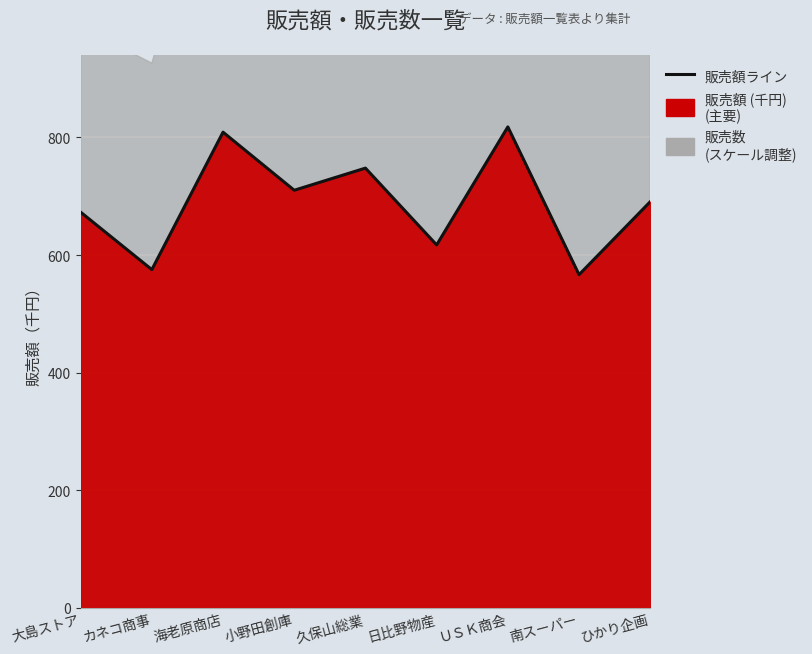

At which label is the value closest to 692?

ひかり企画